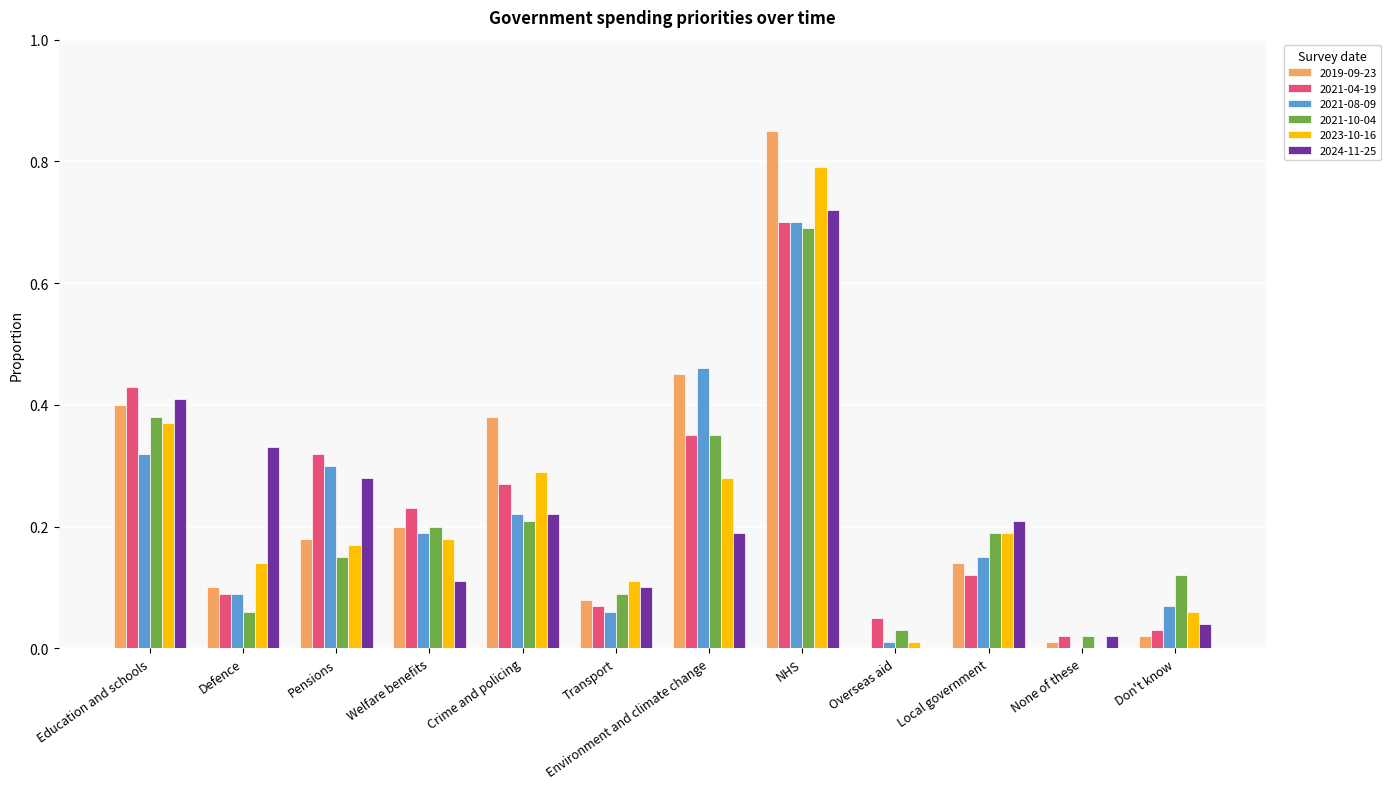

What is the sum of all 2023-10-16 values?

2.6